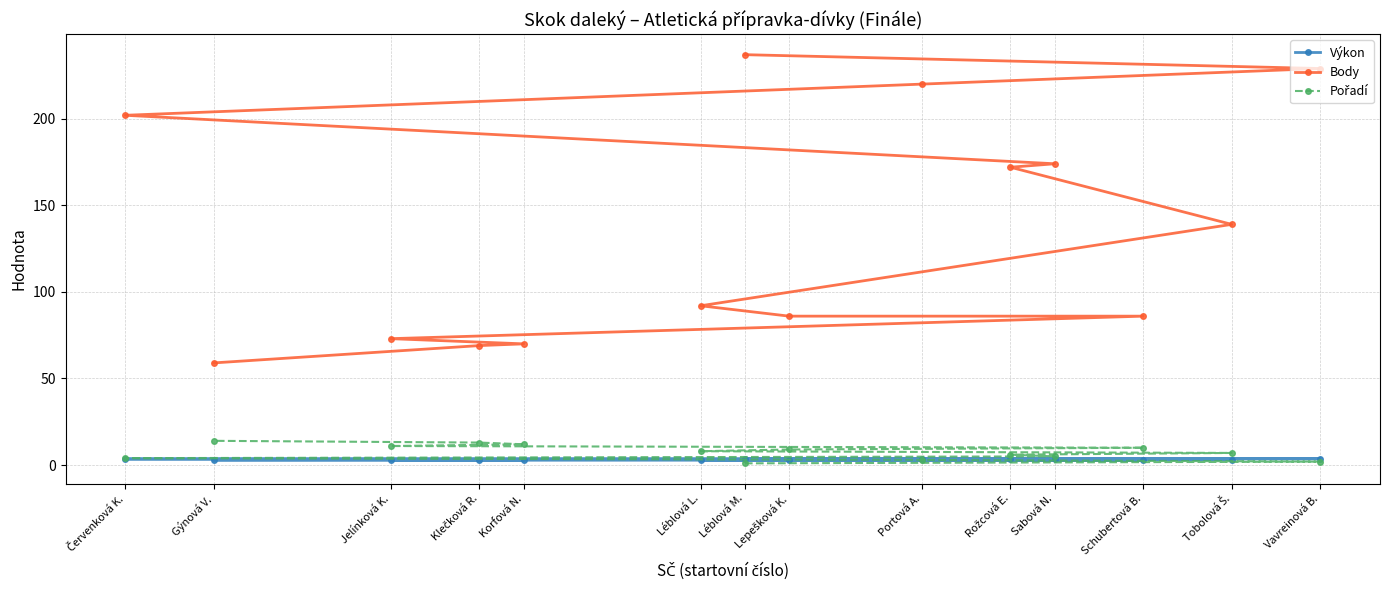

How many lines are shown in the chart?

3